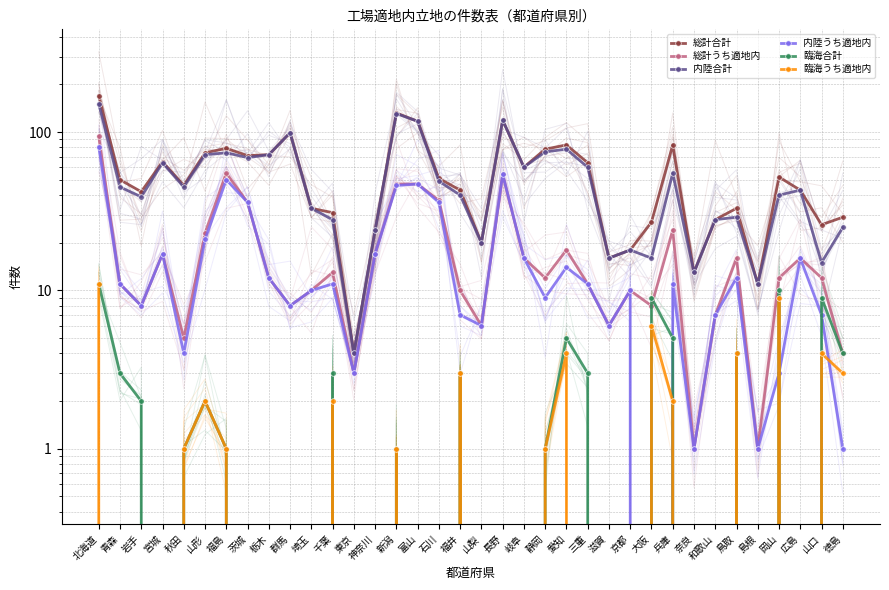

What is the sum of the 臨海合計 values at 秋田 and 宮城?

1